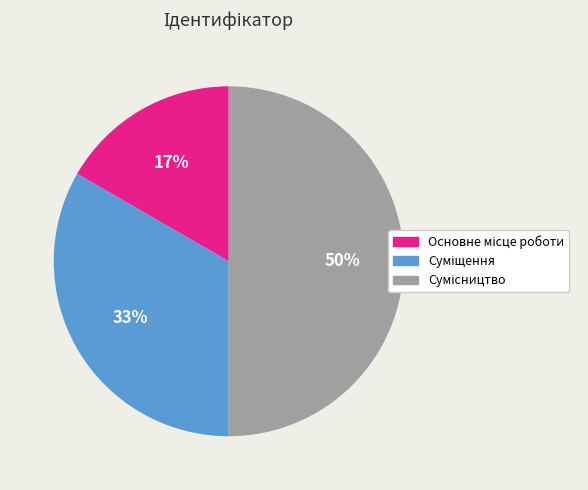

To the nearest percent, what is the difference between the largest and smallest slice percentages?

33%